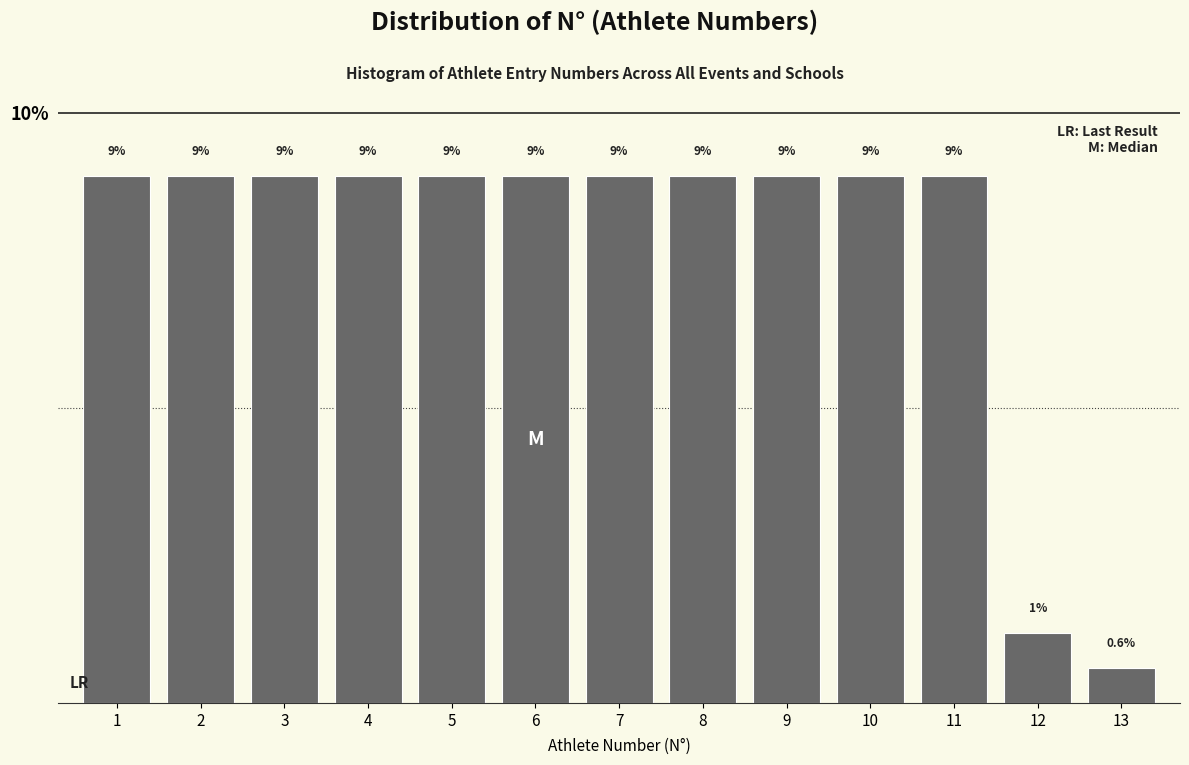

How many bars are there in total?

13